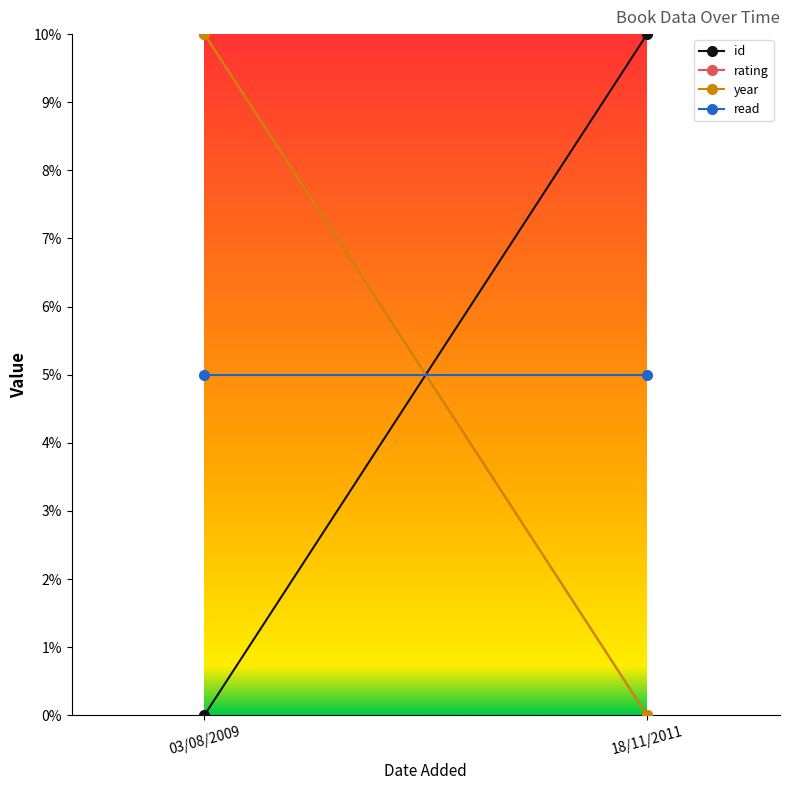

The id series shows 17 at 18/11/2011. True or false?

False